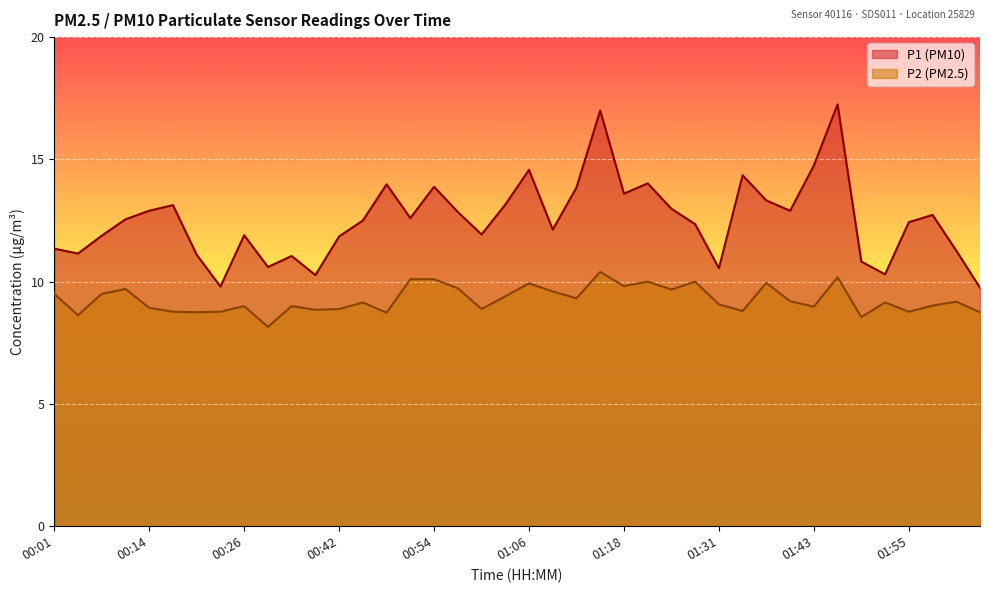

True or false: P1 has a value of 18.3 at 00:08.

False